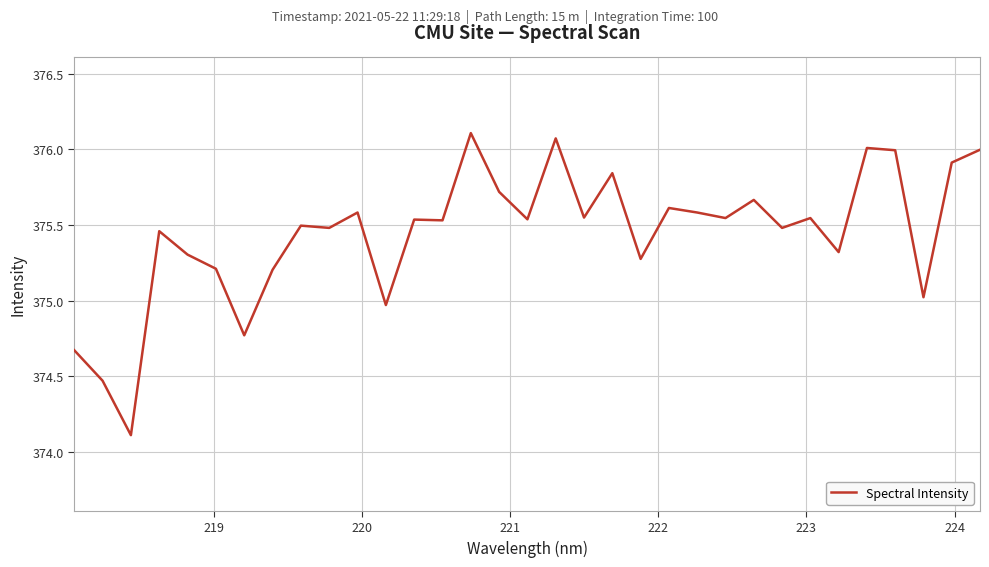

What is the minimum value shown in the chart?

374.1